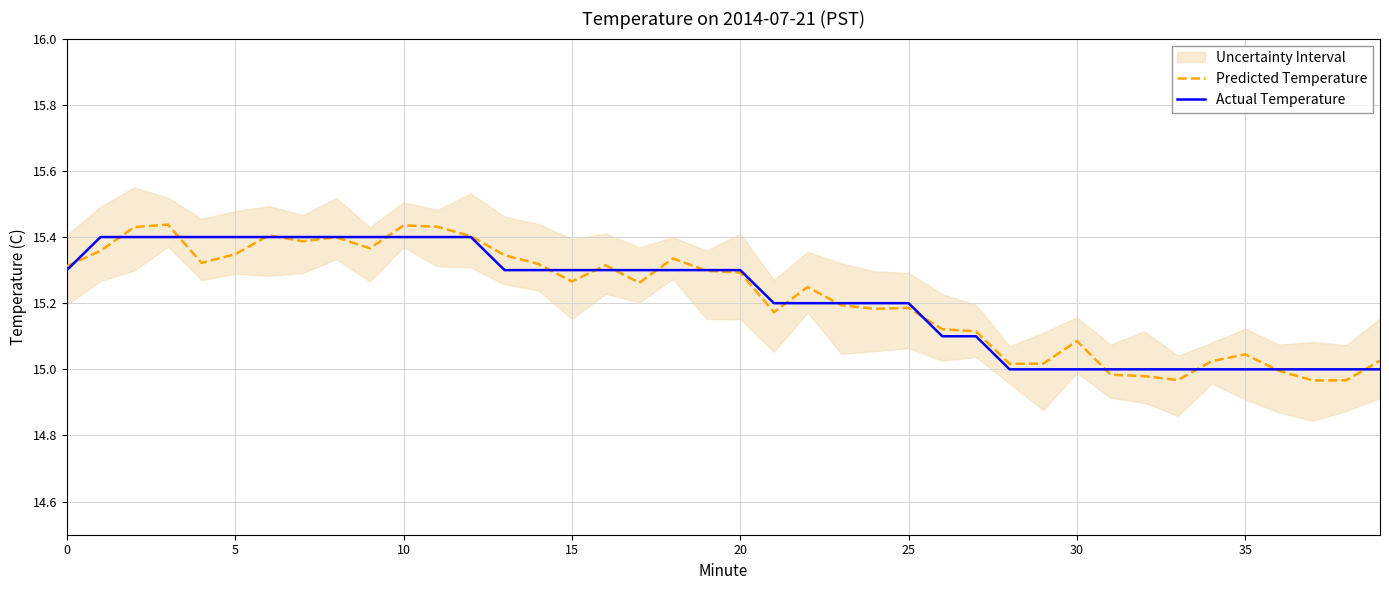

True or false: Actual Temperature and Predicted Temperature intersect in this chart.

True